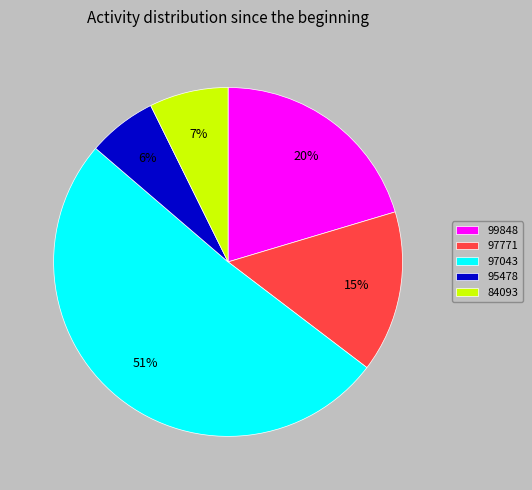

Which slice is the largest?

97043